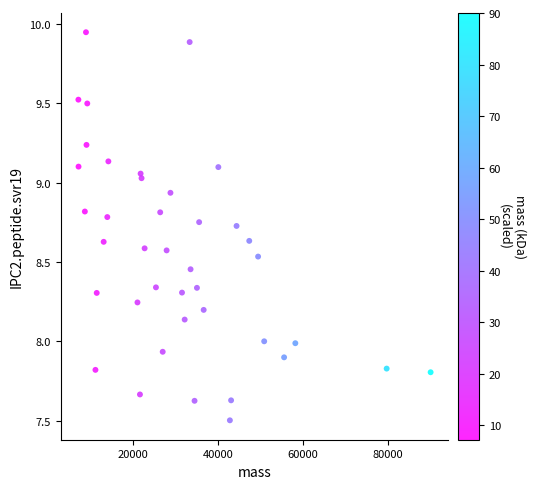

What is the range of X values (max minus min)?

82877.0